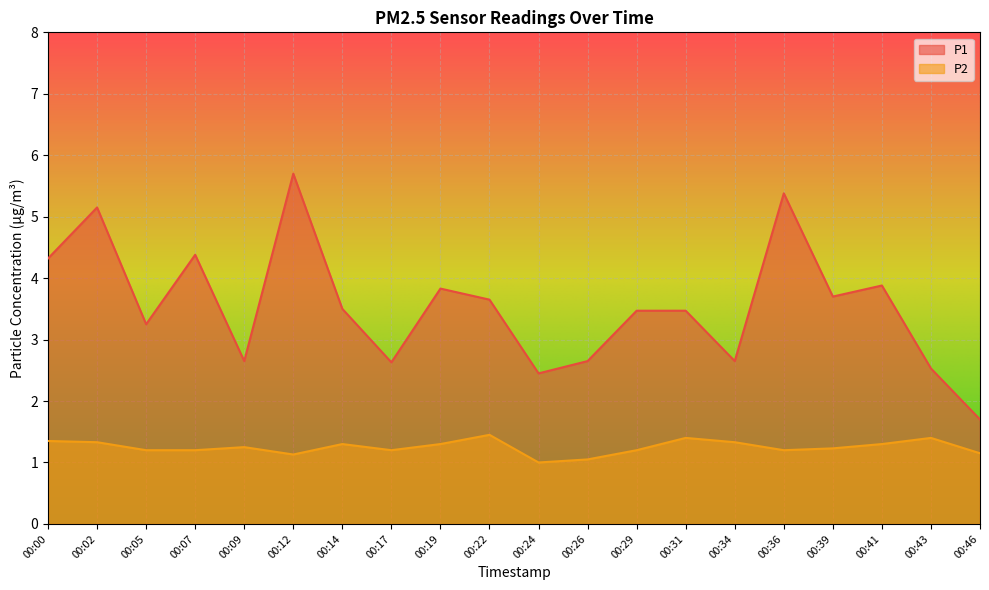

What is the total value across all series at 00:22?

5.1